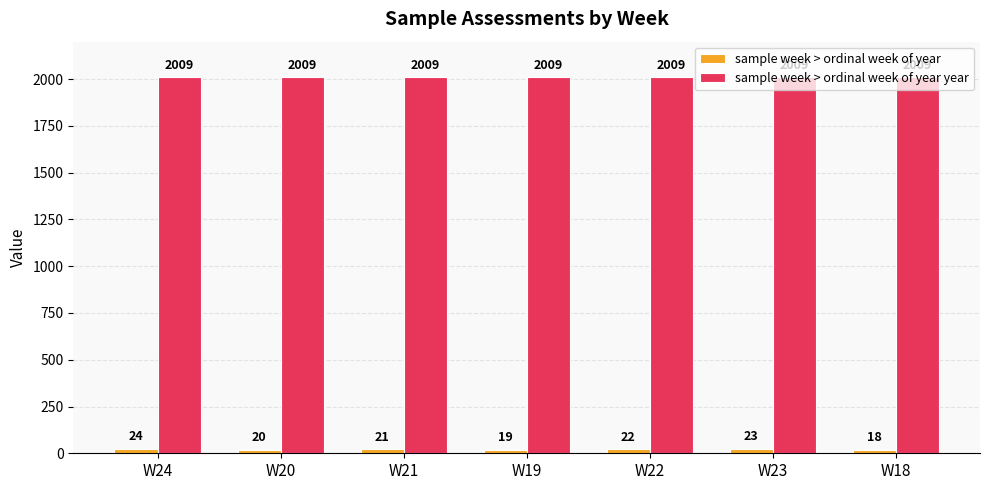

What is the spread (max minus min) of values at W18?

1991